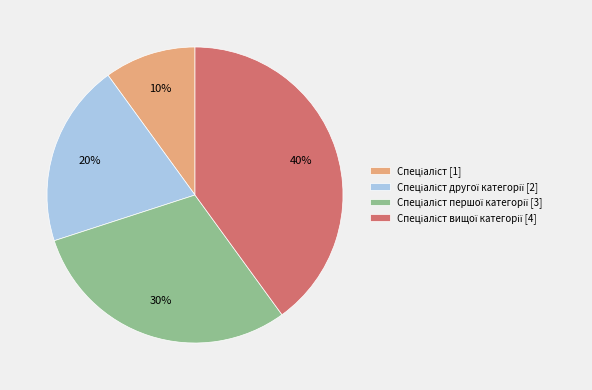

Is there any slice that represents more than half of the pie?

No